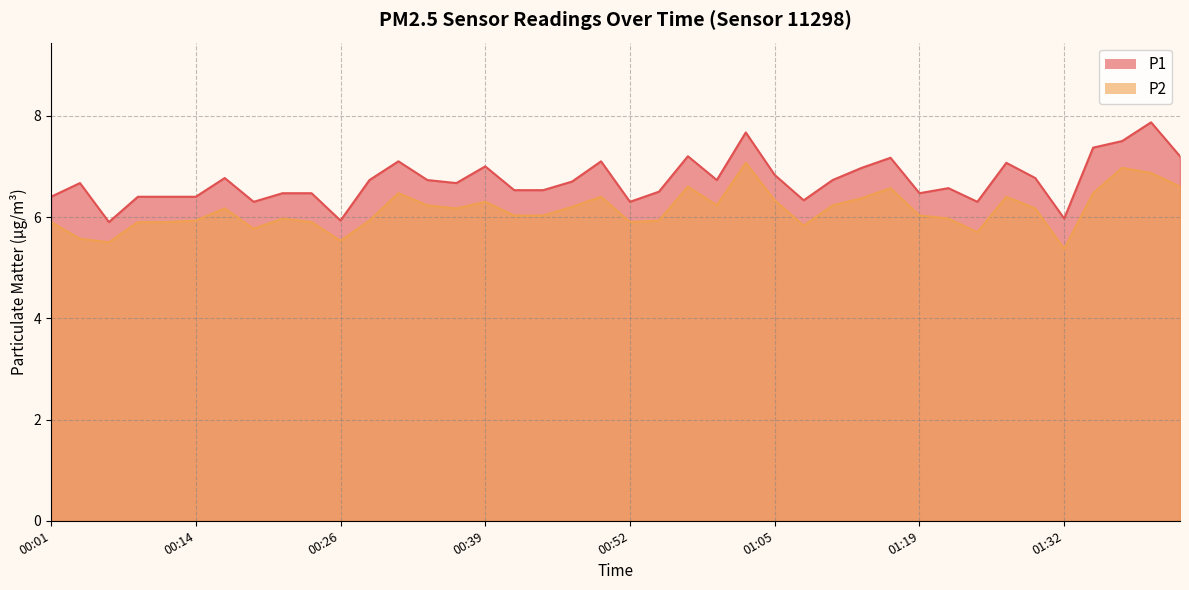

True or false: P2 and P1 intersect in this chart.

False